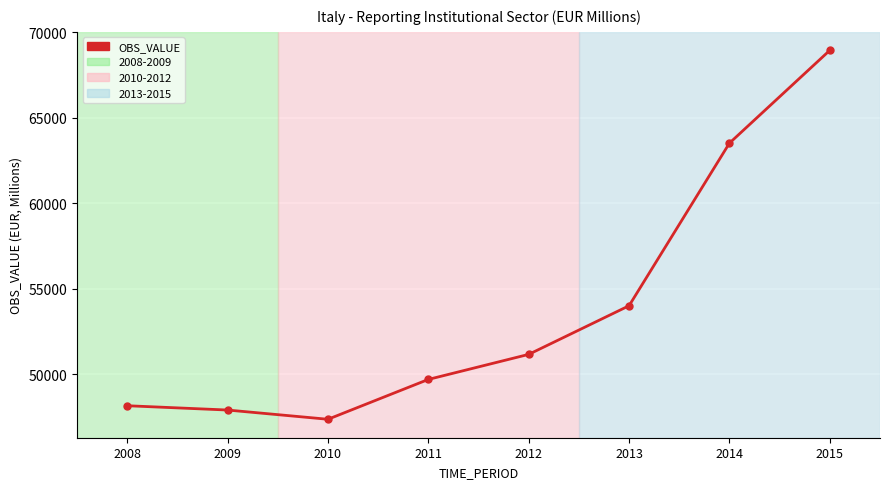

Rank the categories by value from highest to lowest.

2015, 2014, 2013, 2012, 2011, 2008, 2009, 2010